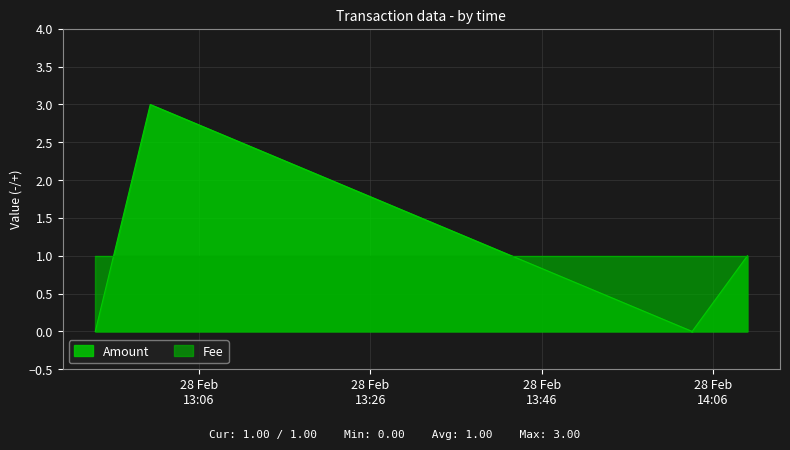

The value at 2018-02-28 14:10:01 is 1. True or false?

False